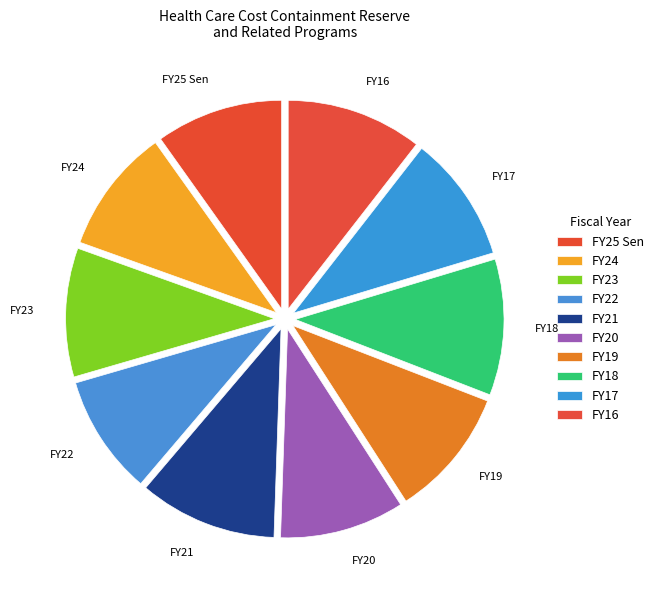

Approximately how many times larger is the value at FY23 compared to FY20?

1.0